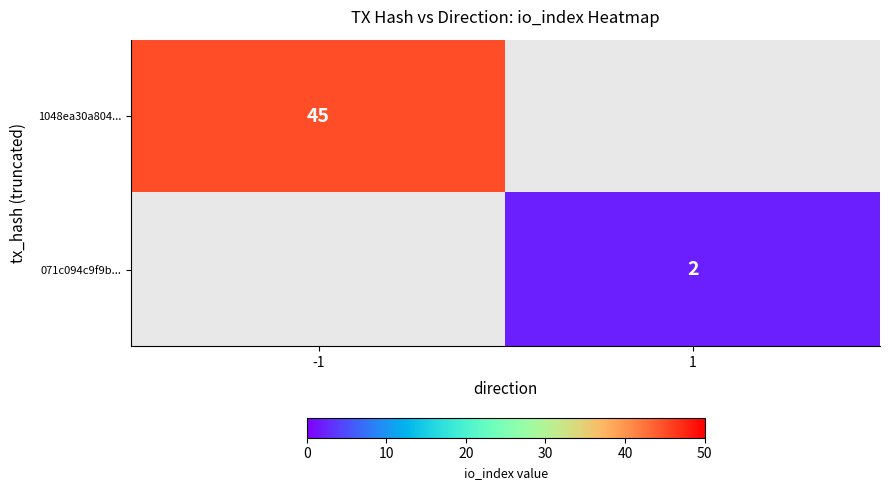

True or false: 071c094c9f9b... has a value of 2 at 1.

True